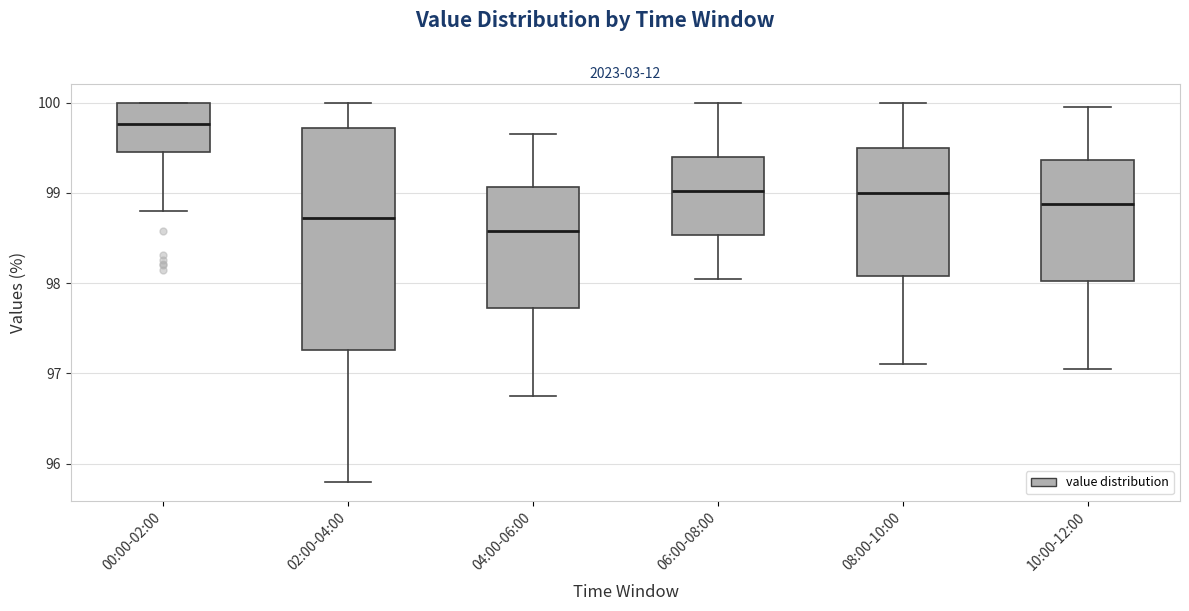

Comparing the boxes themselves (not the whiskers), which one is the tallest?

02:00-04:00